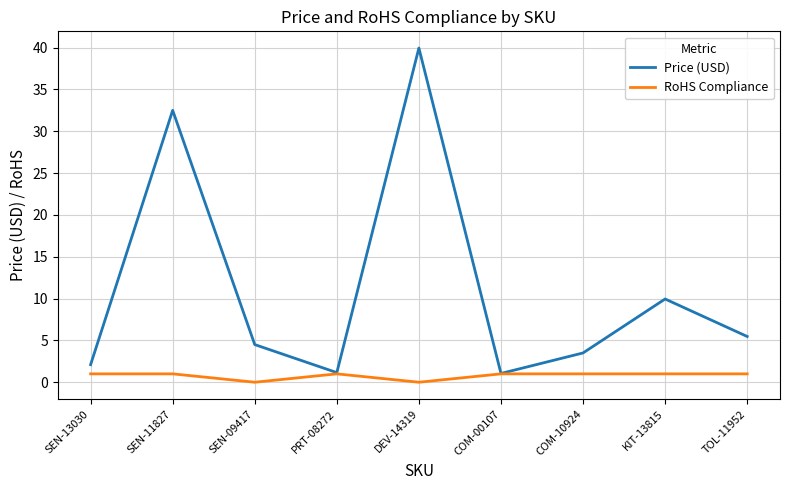

At which label is Price (USD) closest to 20?

KIT-13815